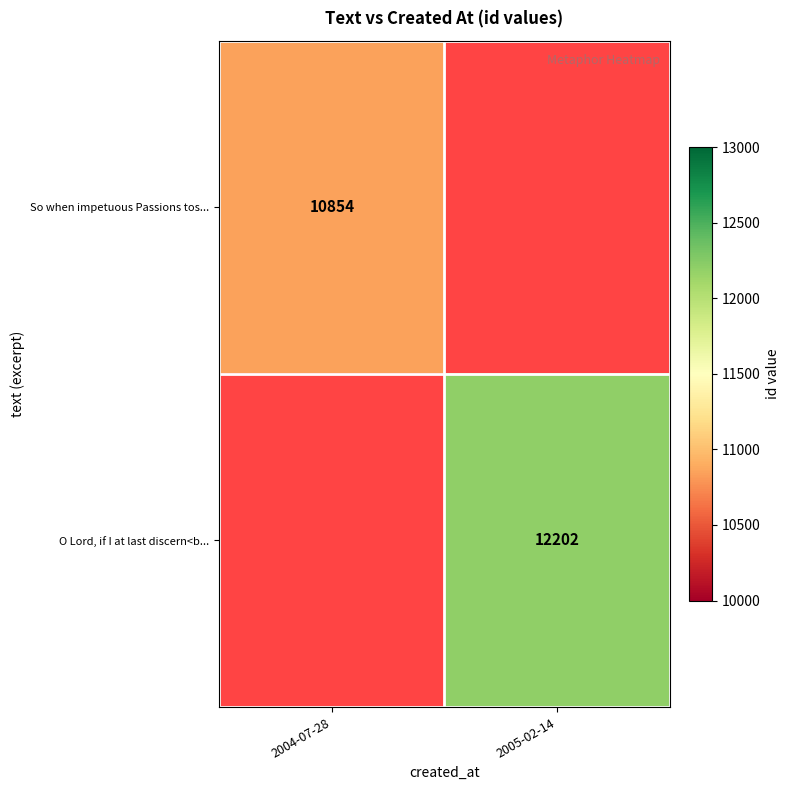

What is the maximum value shown in the chart?

12202.0